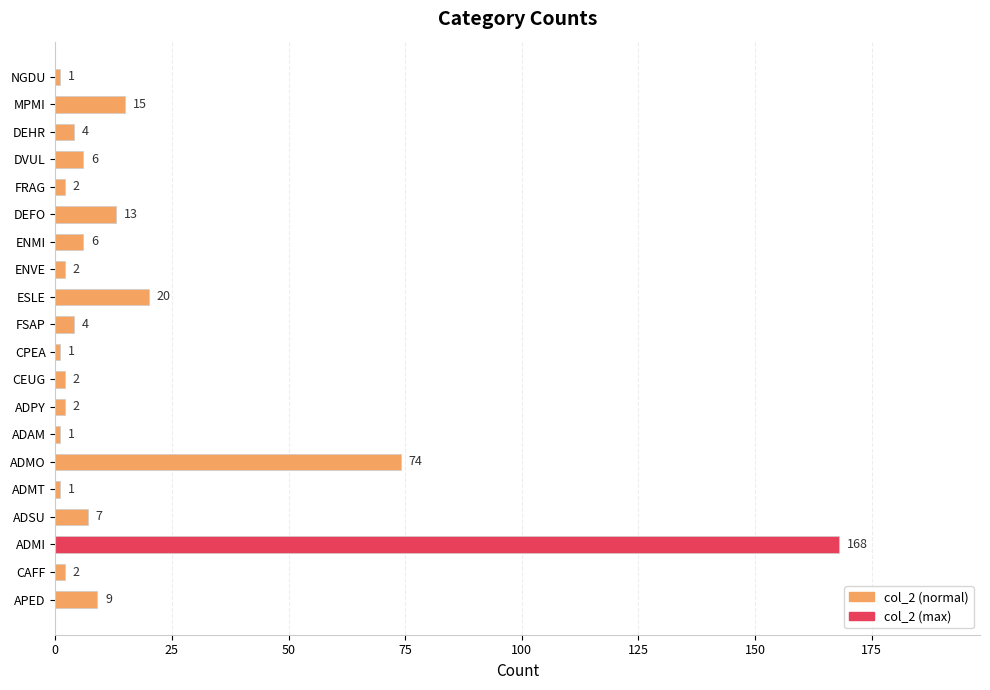

Which has a higher value, ENVE or ADAM?

ENVE